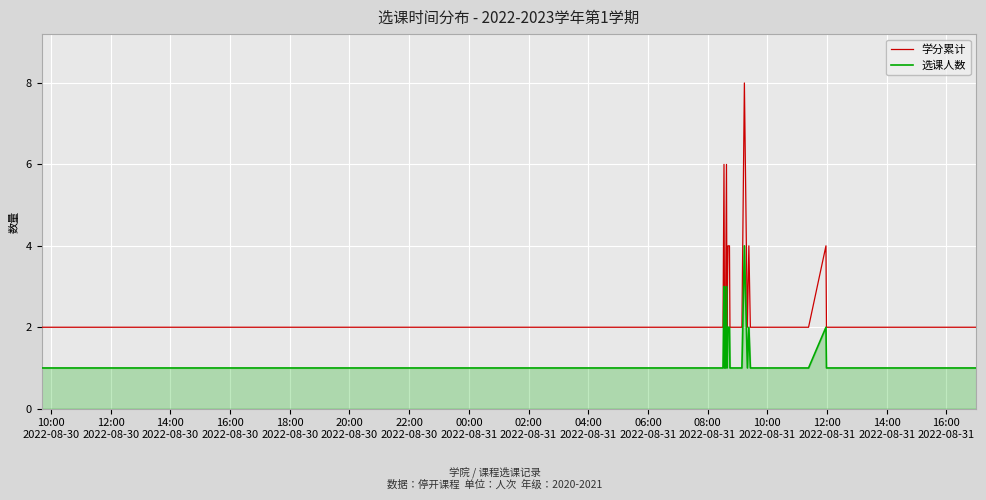

Reading right to left, extract all data points from this chart.

学分累计: 2	2	4	2	2	2	2	2	2	2	4	2	8	2	2	2	2	2	2	2	4	4	2	6	2	2	2	6	2	2
选课人数: 1	1	2	1	1	1	1	1	1	1	2	1	4	1	1	1	1	1	1	1	2	2	1	3	1	1	1	3	1	1